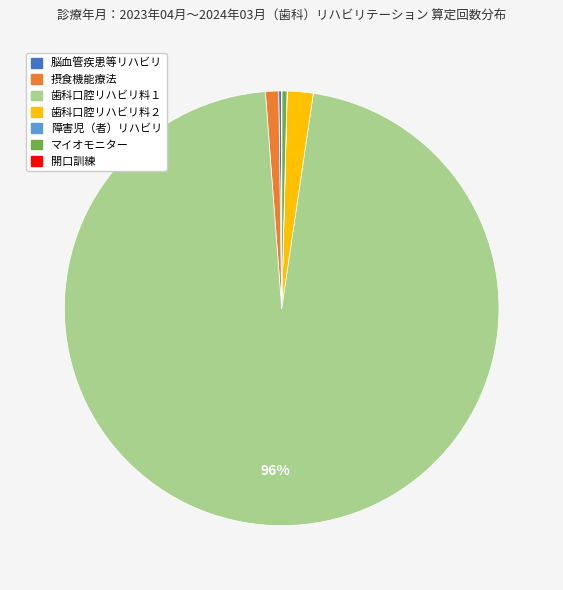

To the nearest percent, what is the average slice percentage?

14%